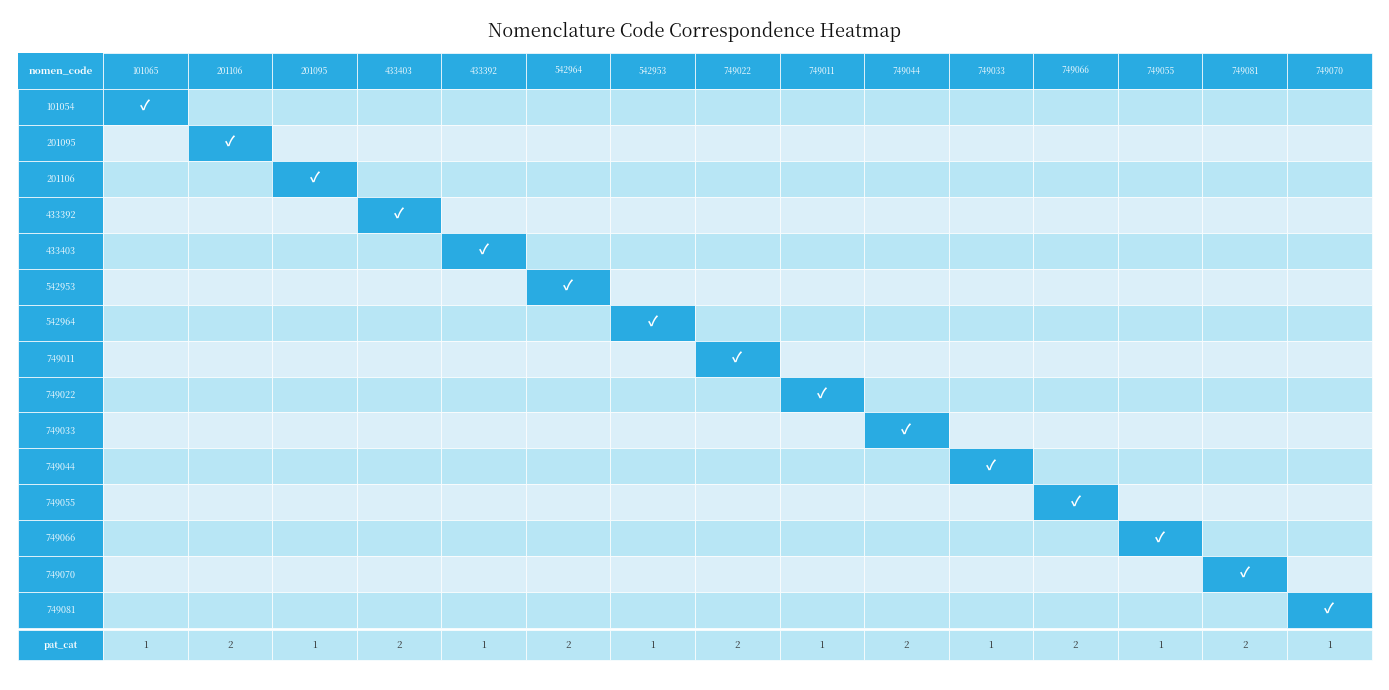

Is it true that fee_base equals -38.9 at 4?

False